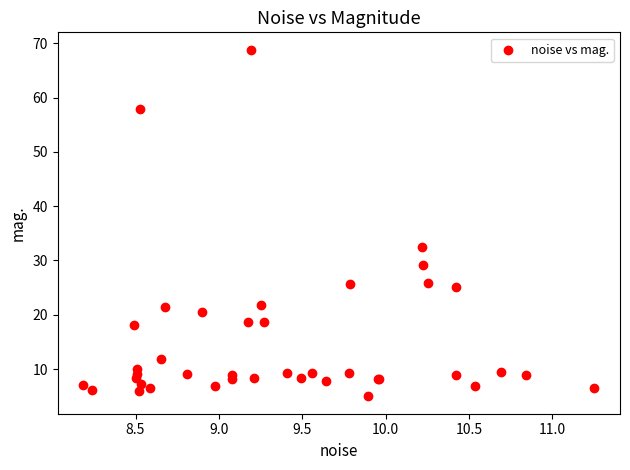

What Y value in the scatter plot is closest to 36?

32.5